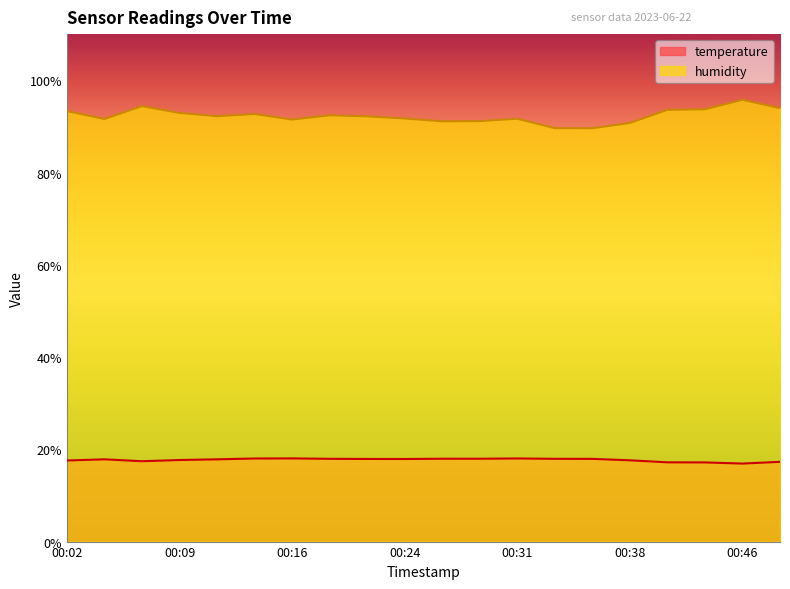

Rank the series at 00:14 from lowest to highest value.

temperature, humidity